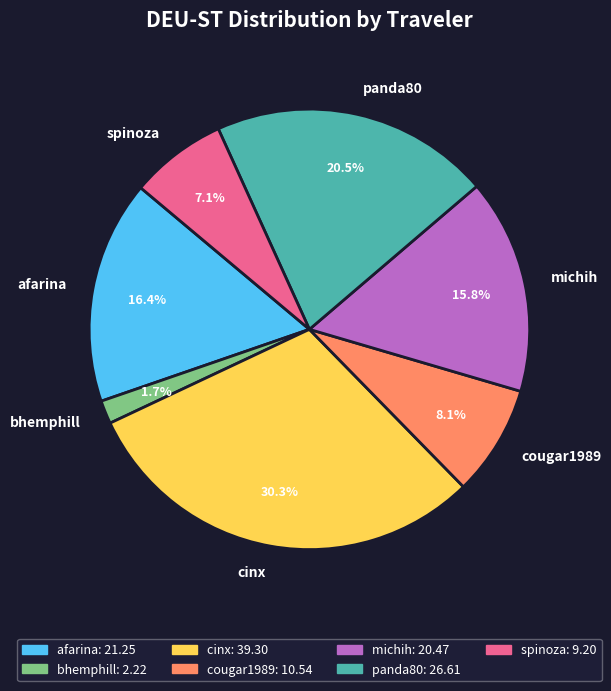

How much of the chart is everything except panda80?

79.5%